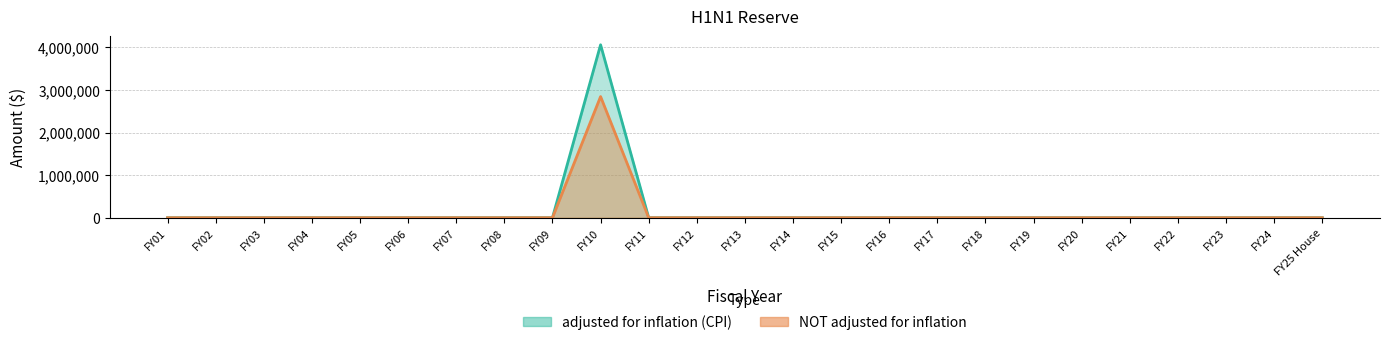

Count the number of data series in this chart.

2